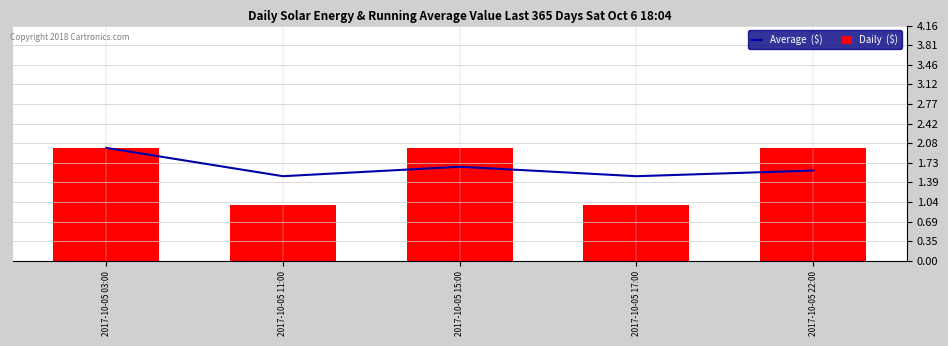

How many data points does each series have?

5